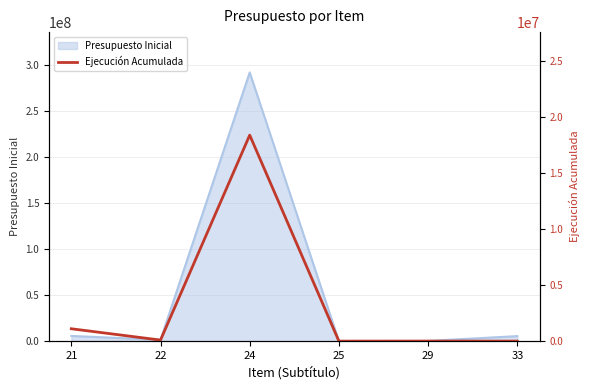

Rank the categories by value from lowest to highest.

25, 33, 29, 22, 21, 24